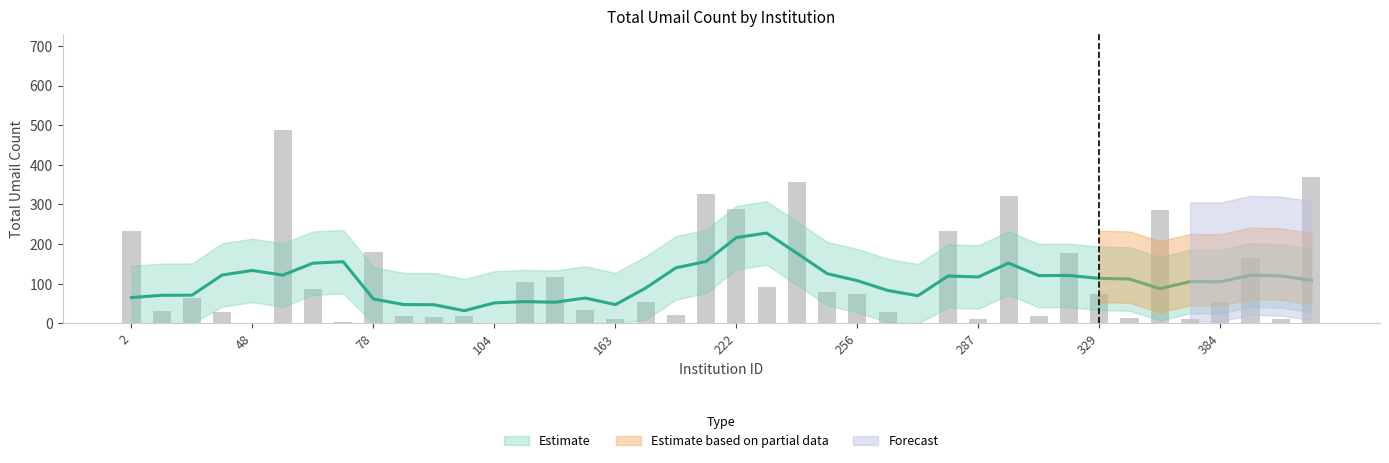

How many bars are there in total?

40